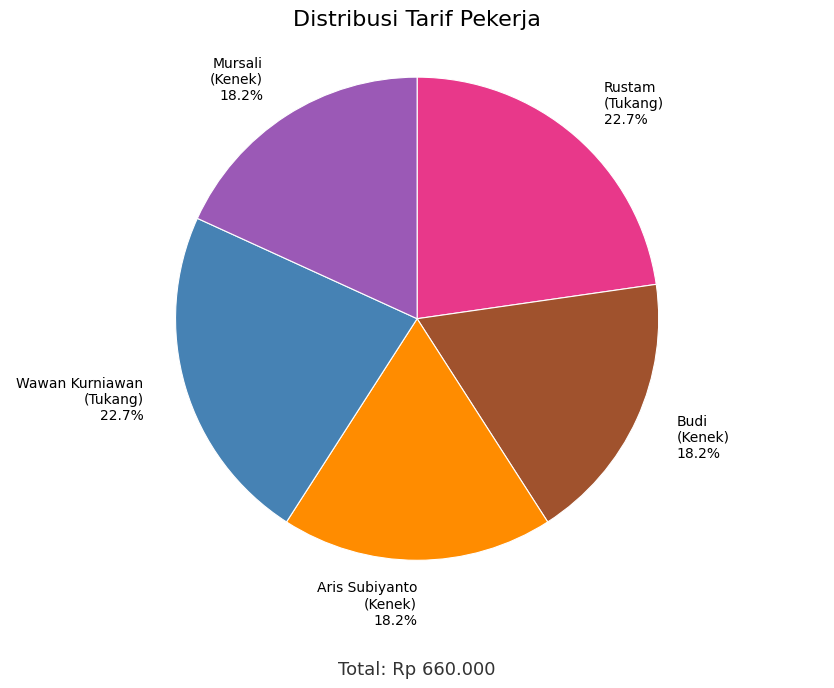

Do Mursali (Kenek) 18.2% and Aris Subiyanto (Kenek) 18.2% together represent more than half of the pie?

No